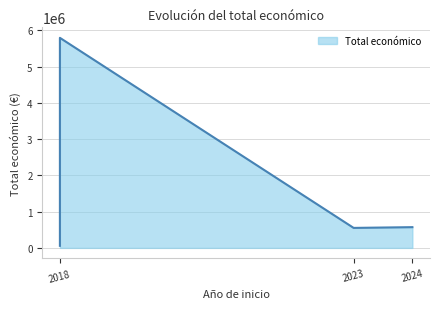

True or false: the data shows 3364877 at 2018.

False